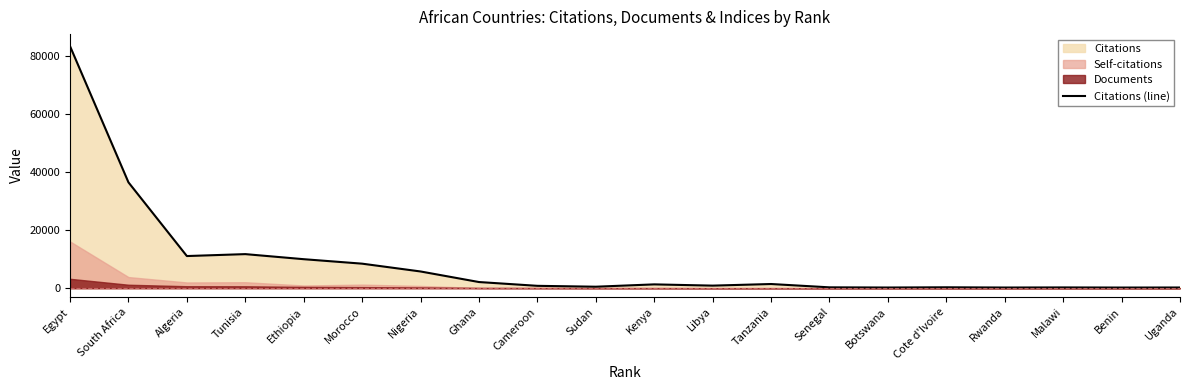

At which label is the value closest to 41864?

South Africa